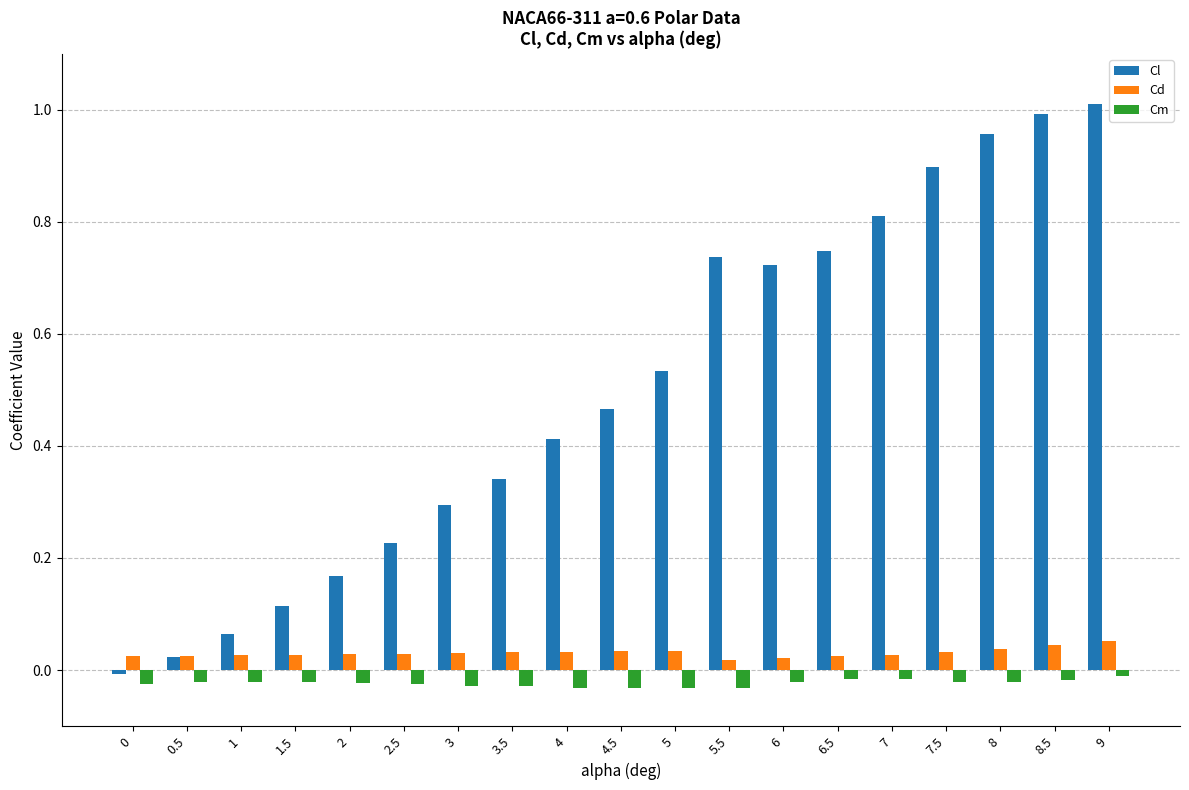

The value of Cl at 7.5 is 1.3. True or false?

False